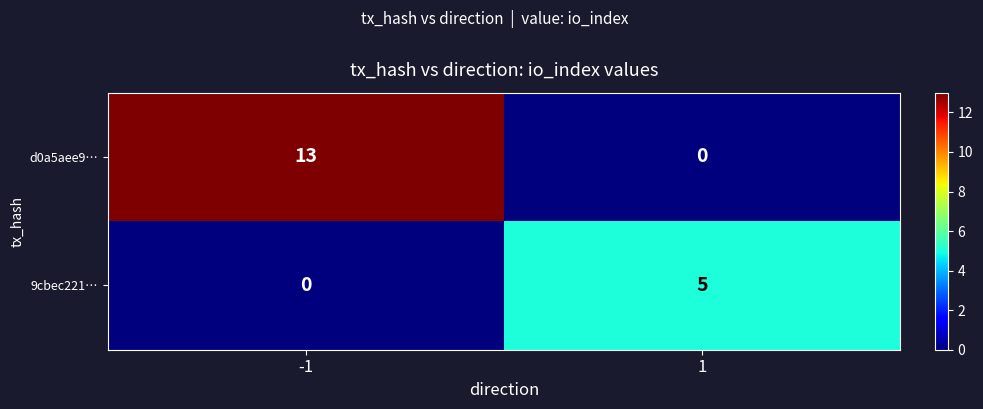

Rank the series by their maximum value, from highest to lowest.

d0a5aee9…, 9cbec221…